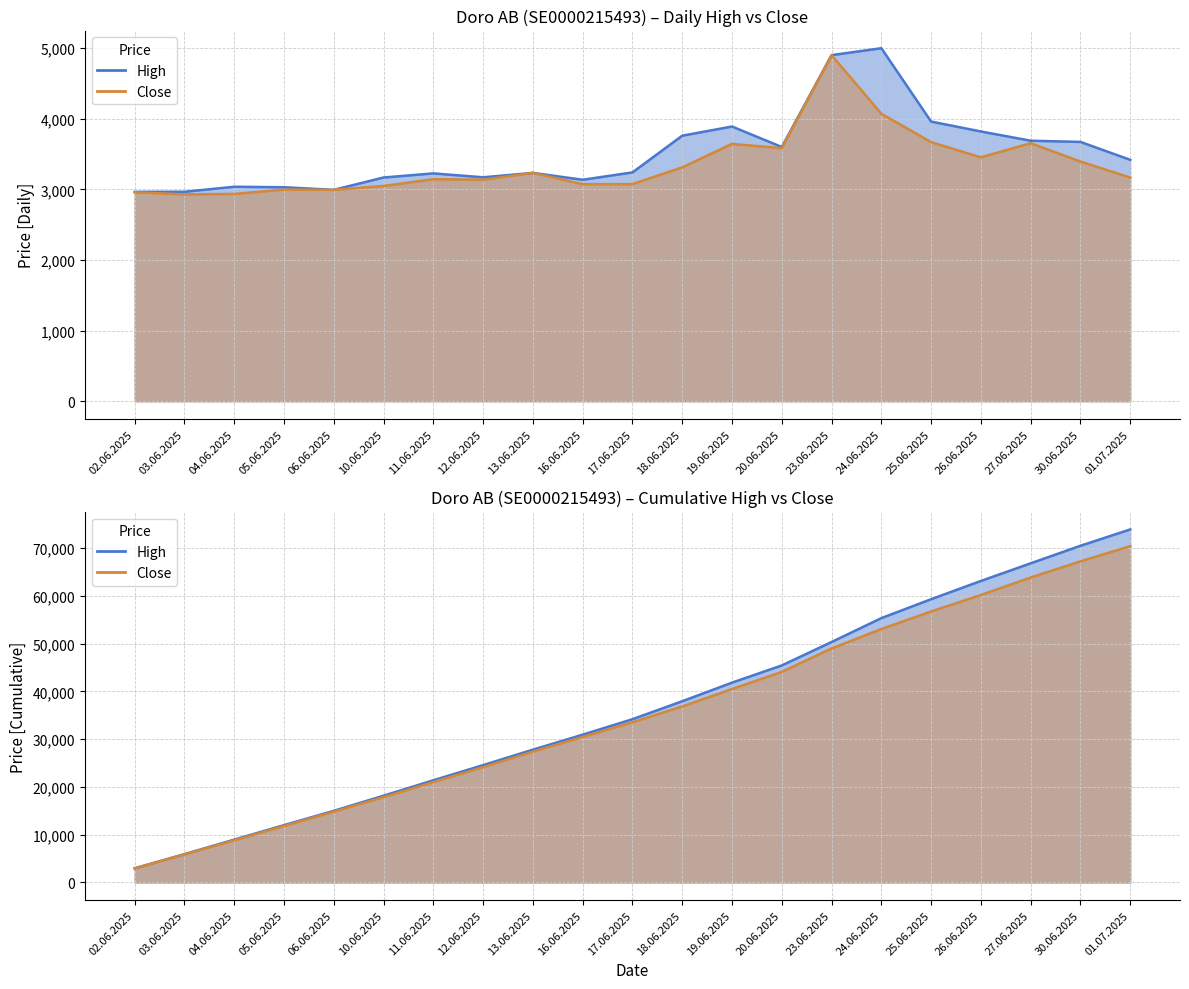

Does the chart display data point markers on the line(s)?

No